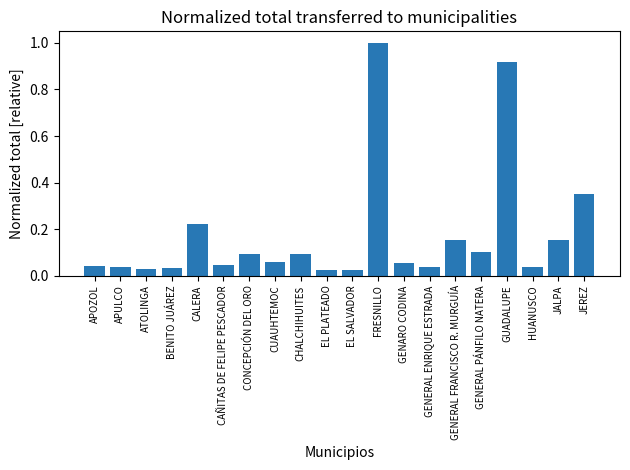

How many data points does each series have?

20